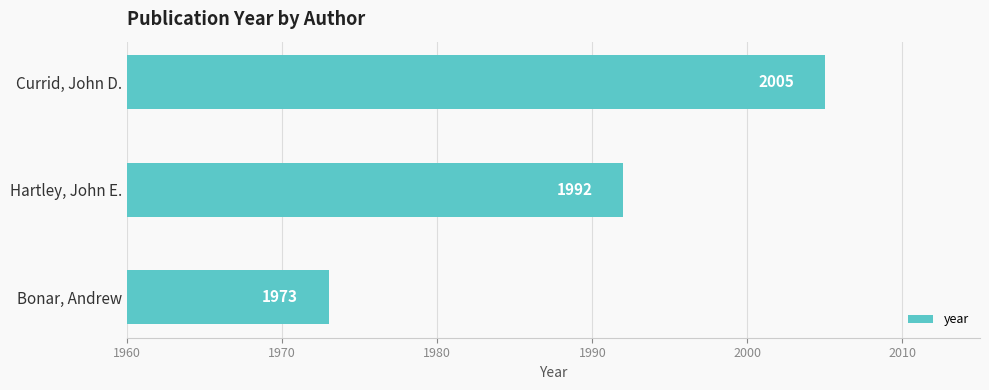

Reading bottom to top, what are all the values shown in this chart?

1973	1992	2005